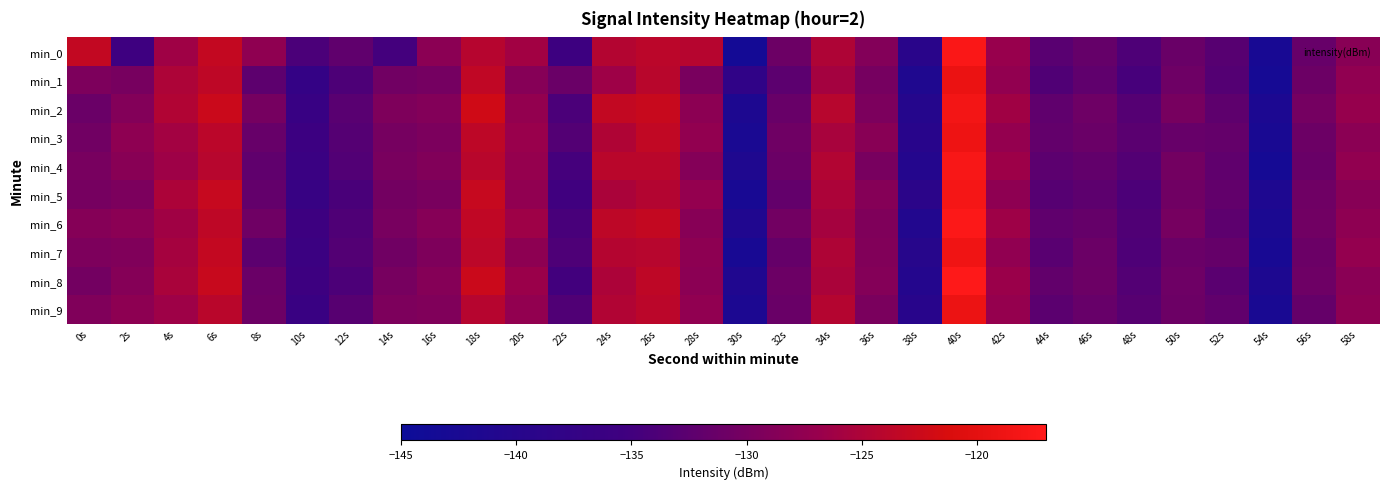

At 50s, list the series in order from smallest to largest.

min_3, min_0, min_7, min_9, min_1, min_8, min_5, min_4, min_6, min_2